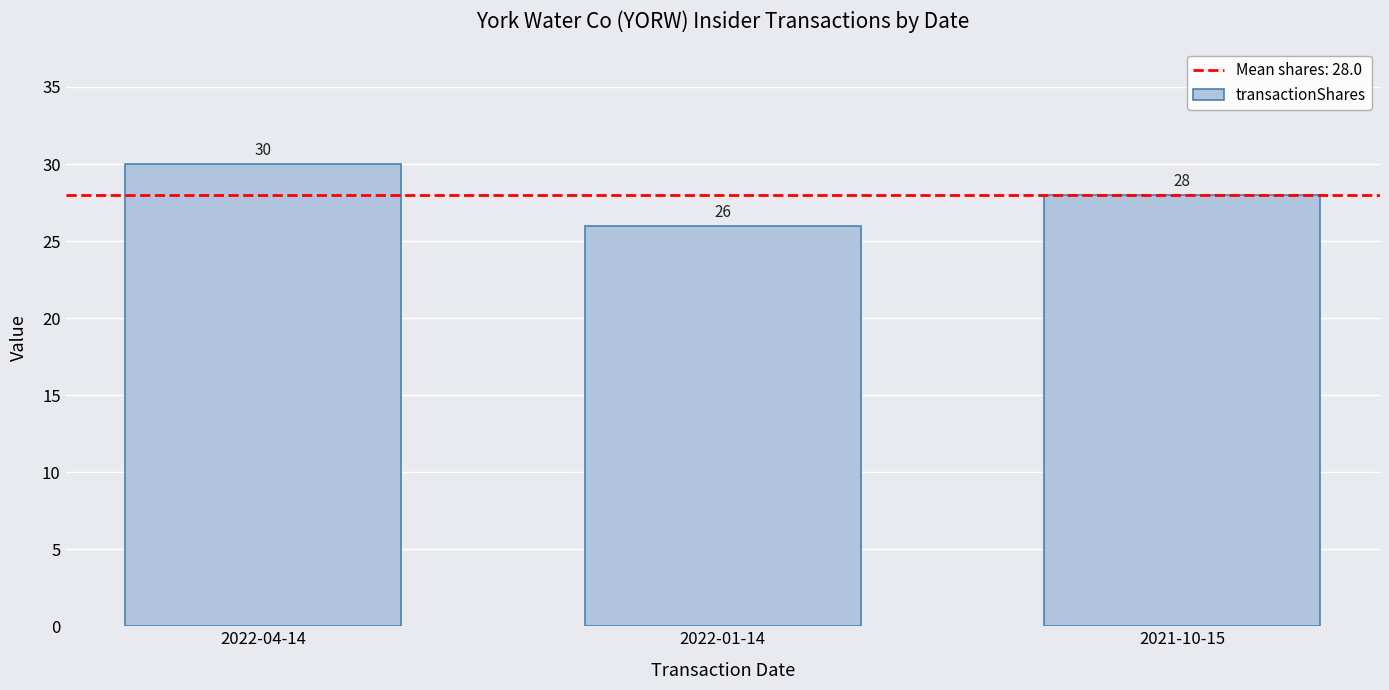

Reading left to right, transcribe all the data shown in this chart.

30	26	28